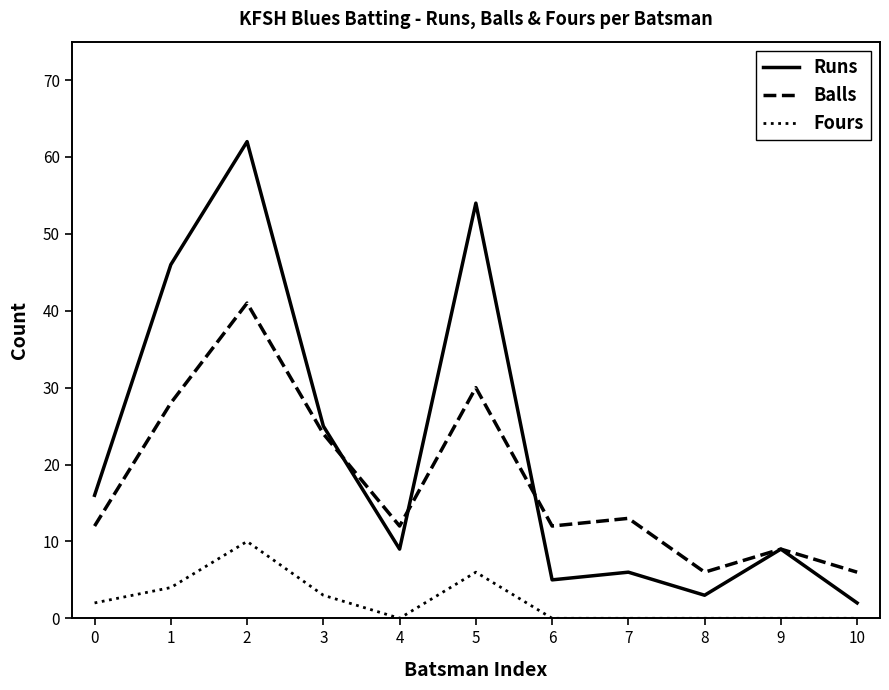

What is the total value across all series at 7?

19